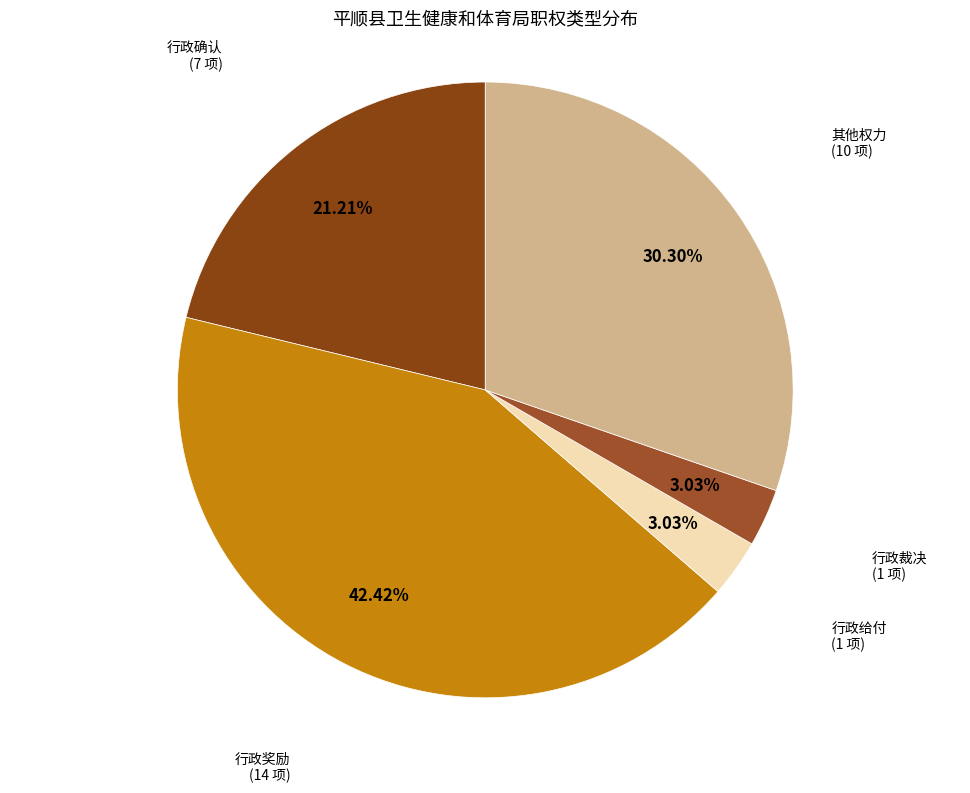

Does 行政裁决 account for over 50% of the chart?

No